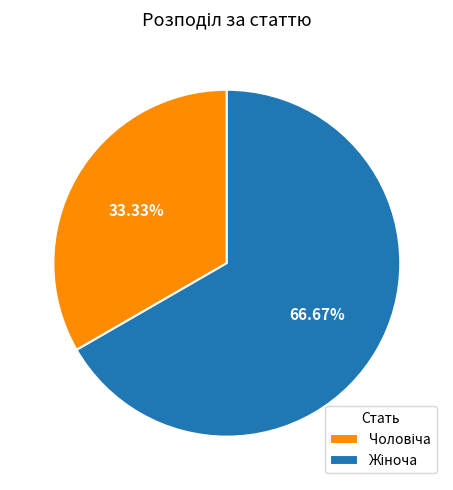

Is there any slice that represents more than half of the pie?

Yes